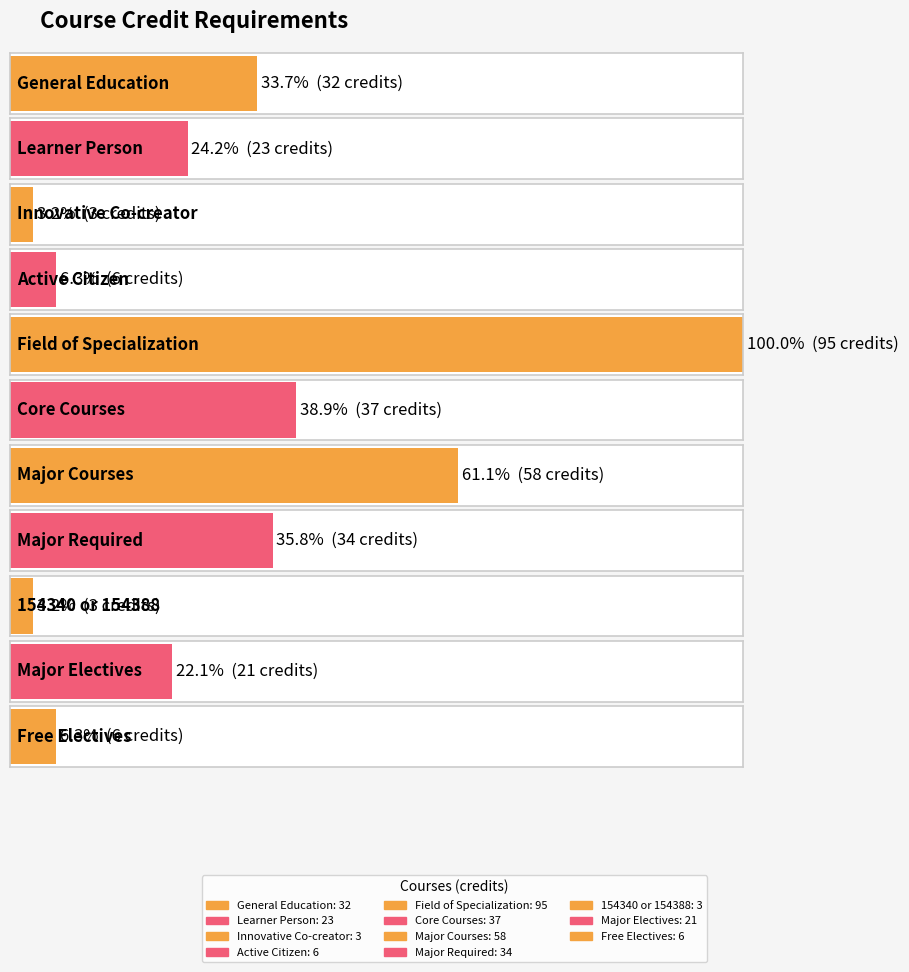

What is the greatest value displayed?

95